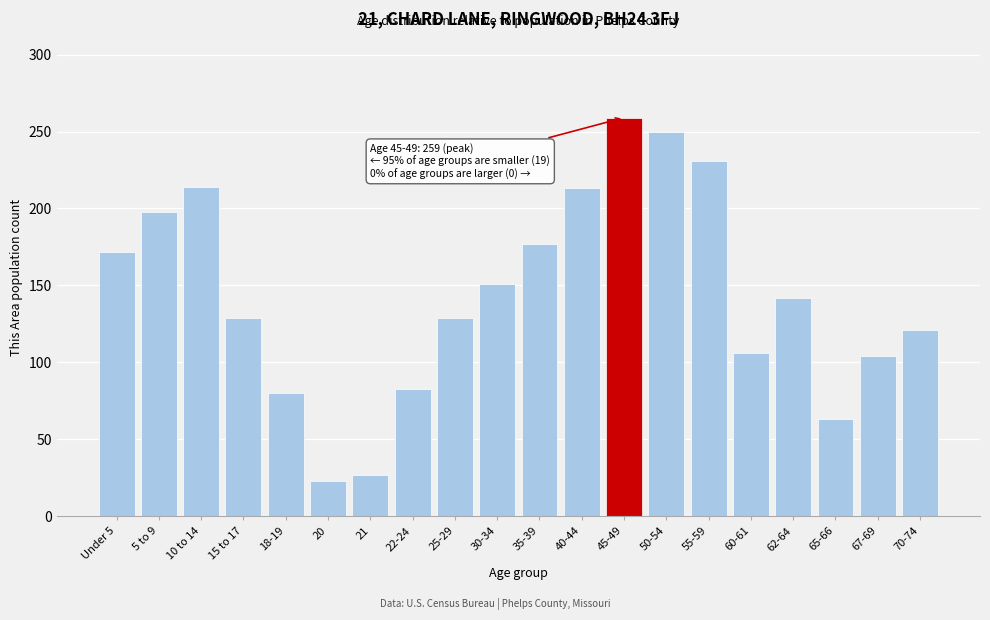

Which label corresponds to the largest value in the chart?

45-49